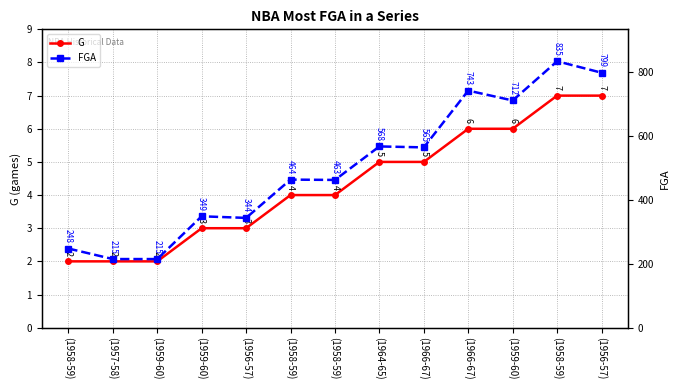

List the labels in order of G value, largest first.

(1958-59), (1956-57), (1966-67), (1959-60), (1964-65), (1966-67), (1958-59), (1958-59), (1959-60), (1956-57), (1958-59), (1957-58), (1959-60)